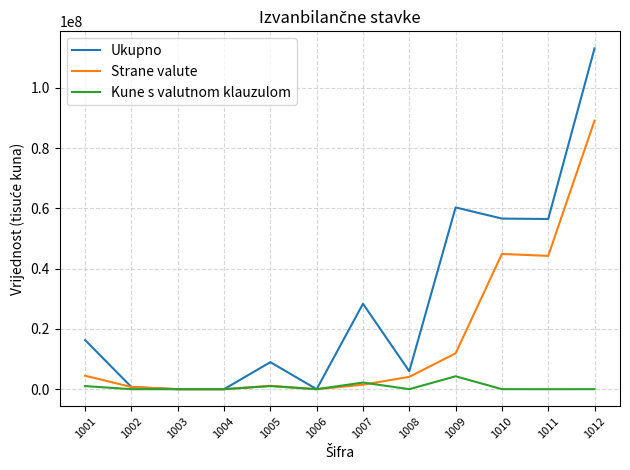

Rank the series by their average value, from highest to lowest.

Ukupno, Strane valute, Kune s valutnom klauzulom